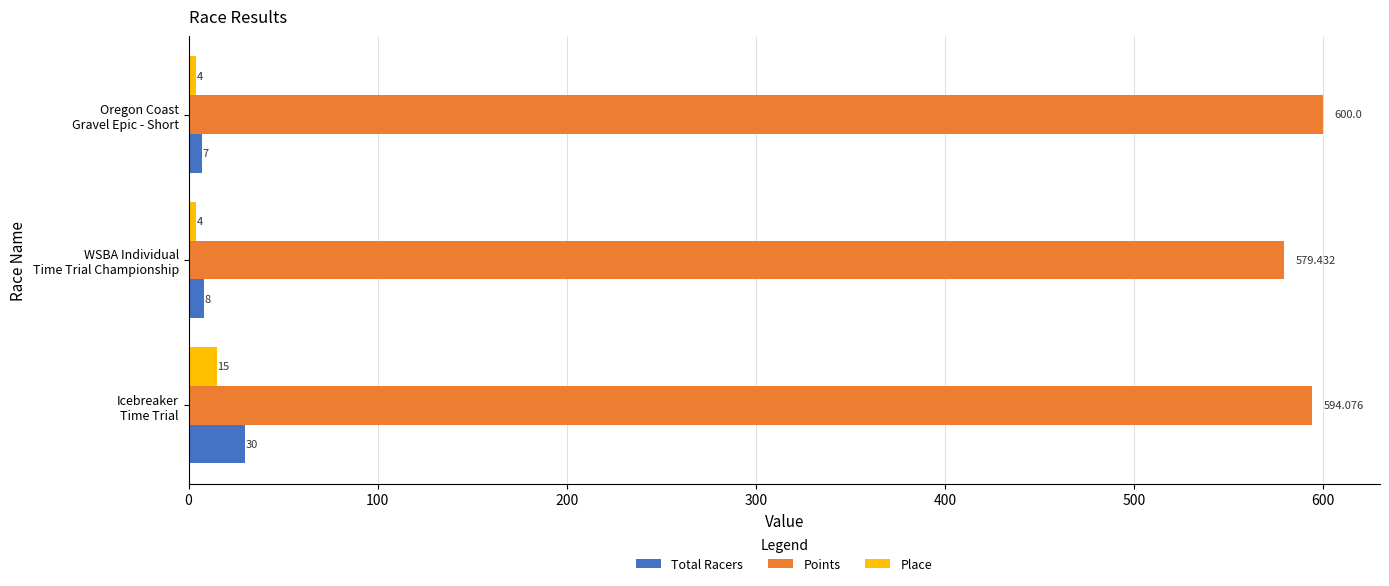

What is the difference between the maximum and minimum values in the Total Racers series?

23.0